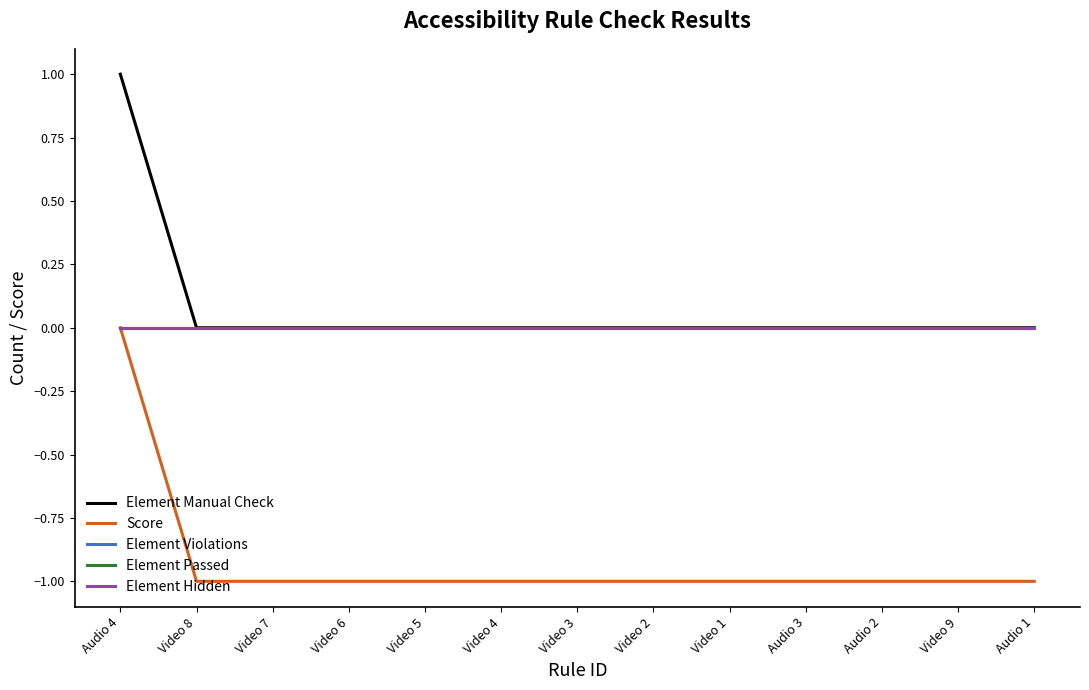

Is this an area chart (filled region under the line)?

No